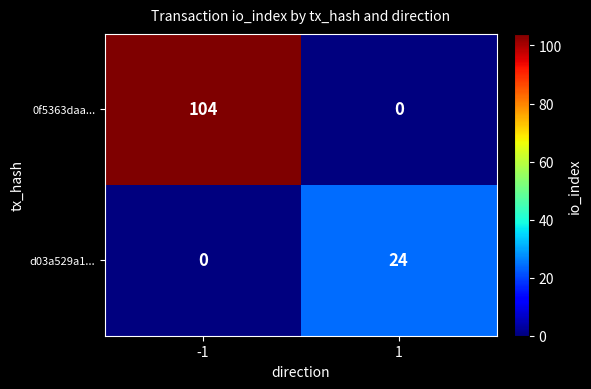

The value of d03a529a1... at -1 is -15. True or false?

False